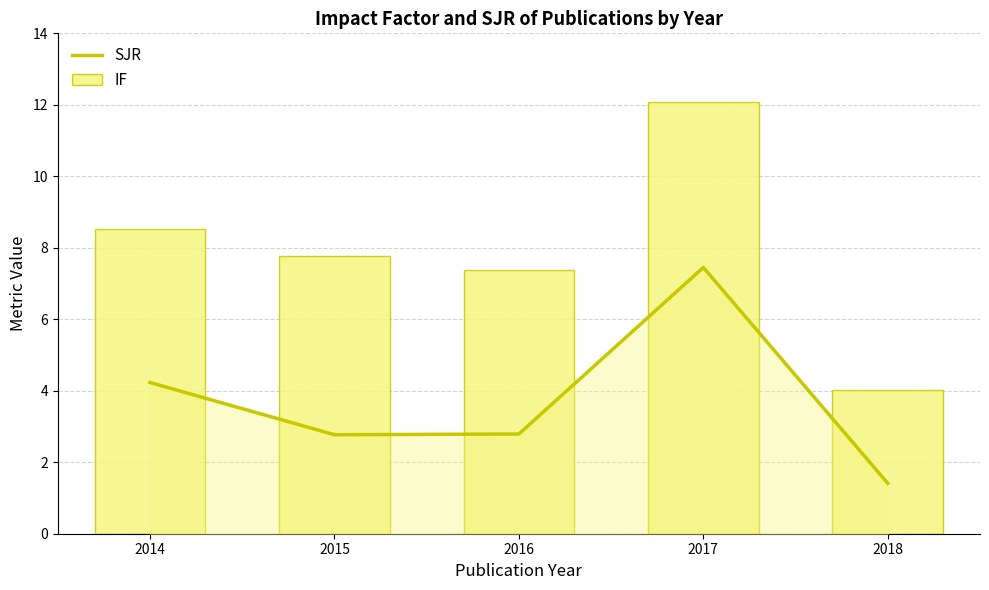

What is the difference between the IF values at 2014 and 2015?

0.8